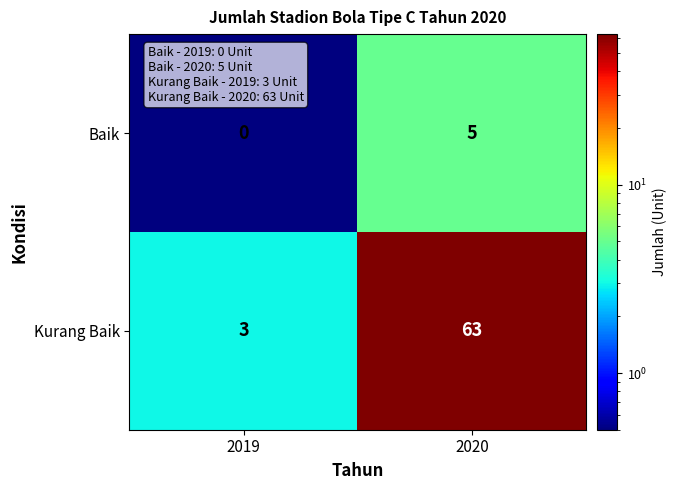

At which category is the sum across all series the highest?

2020